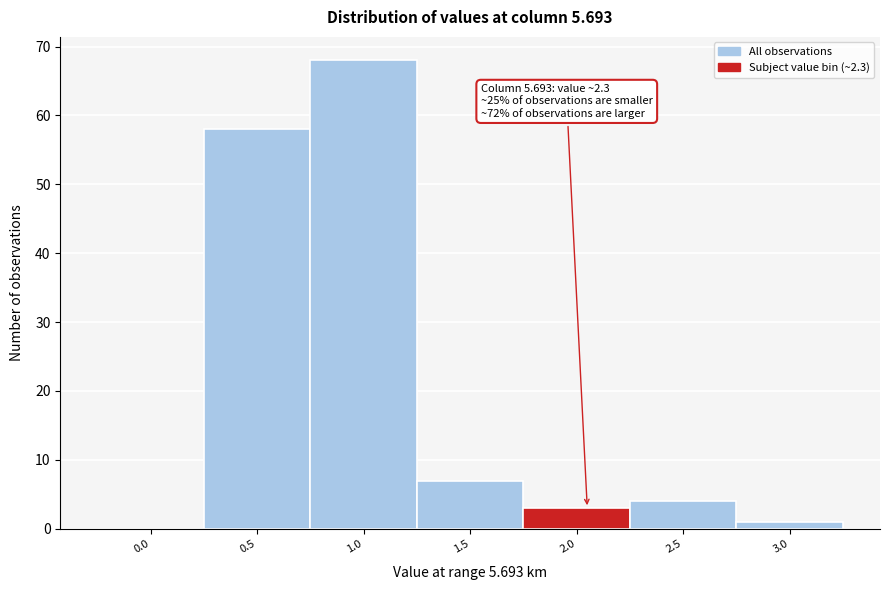

Reading right to left, what are all the values shown in this chart?

3.0=1	2.5=4	2.0=3	1.5=7	1.0=68	0.5=58	0.0=0